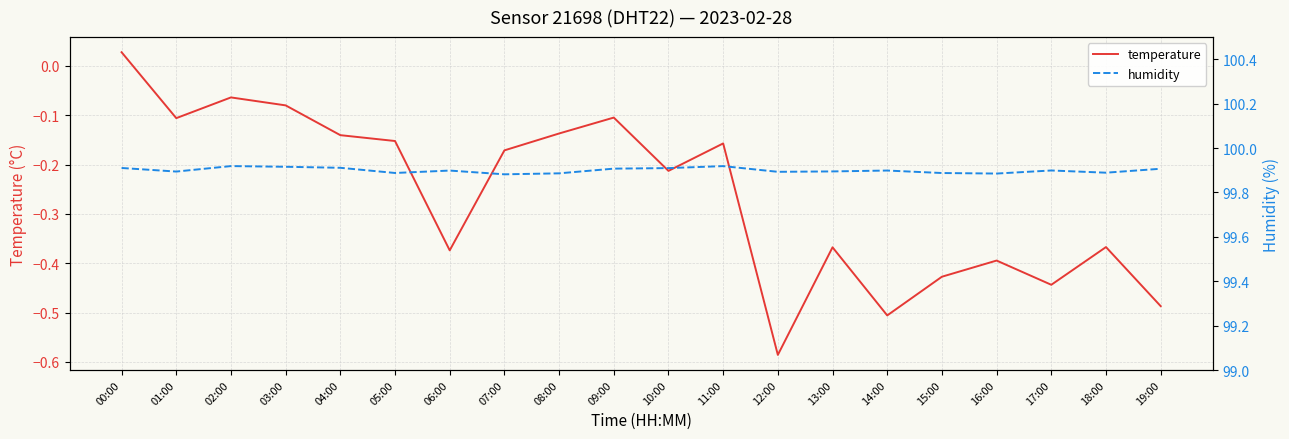

The value of temperature at 16:00 is -0.2. True or false?

False